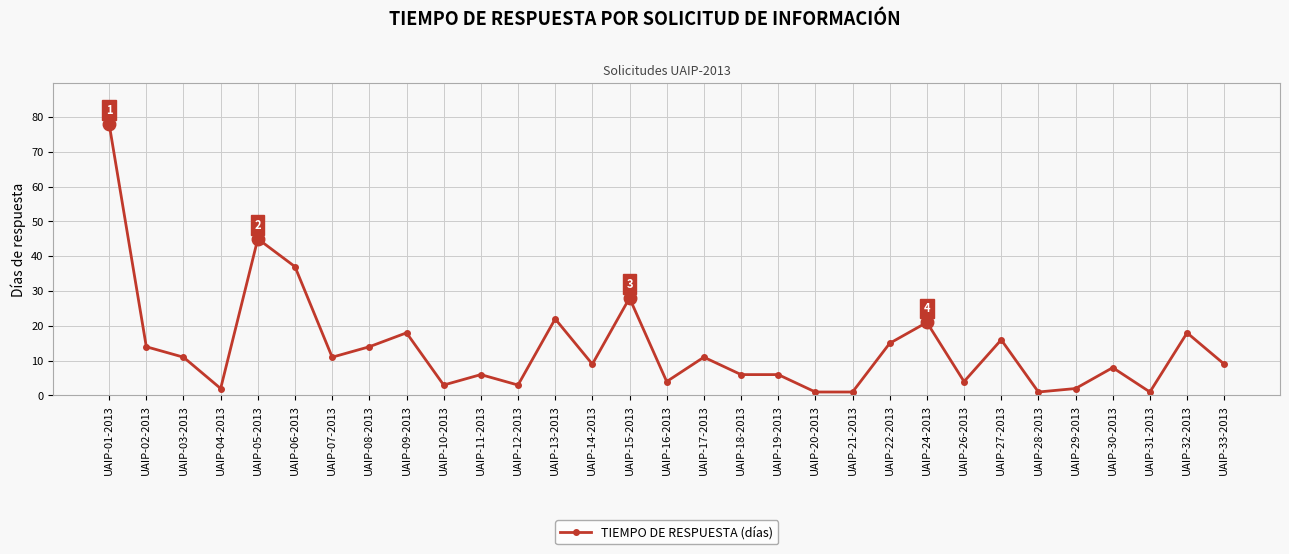

What is the label of the 5th point from the right?

UAIP-29-2013